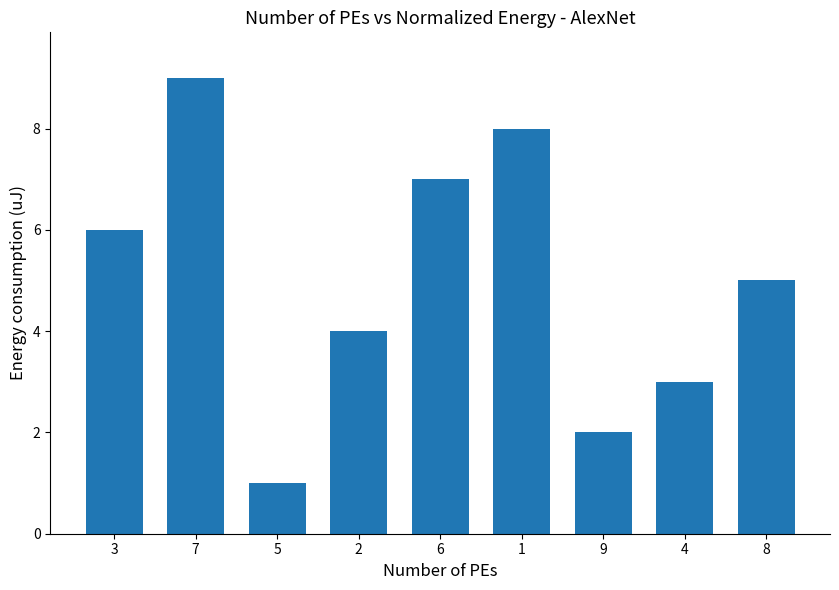

How many data points does each series have?

9